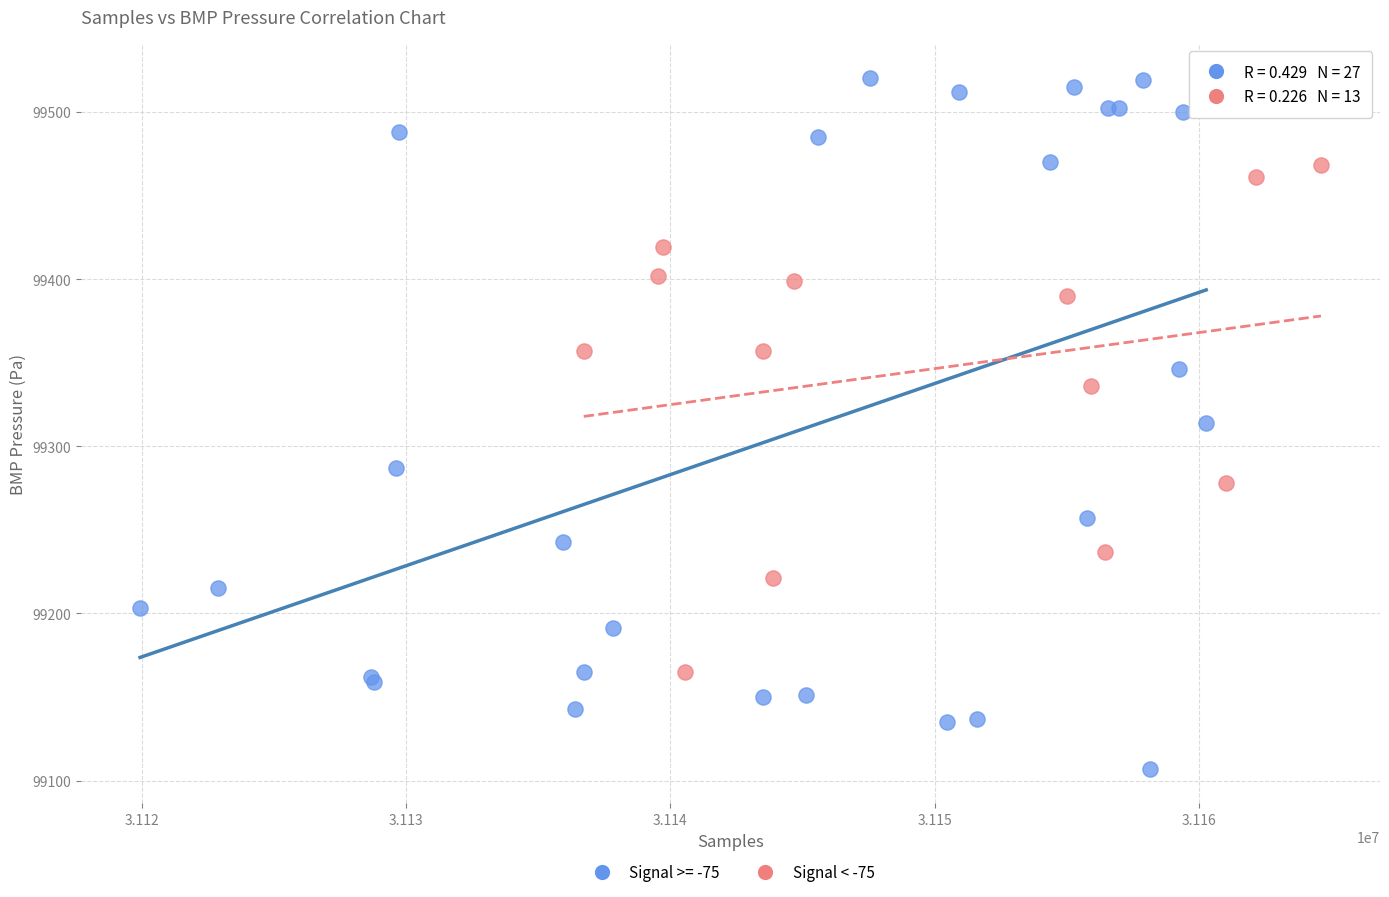

Which series reaches the maximum Y coordinate?

Signal >= -75